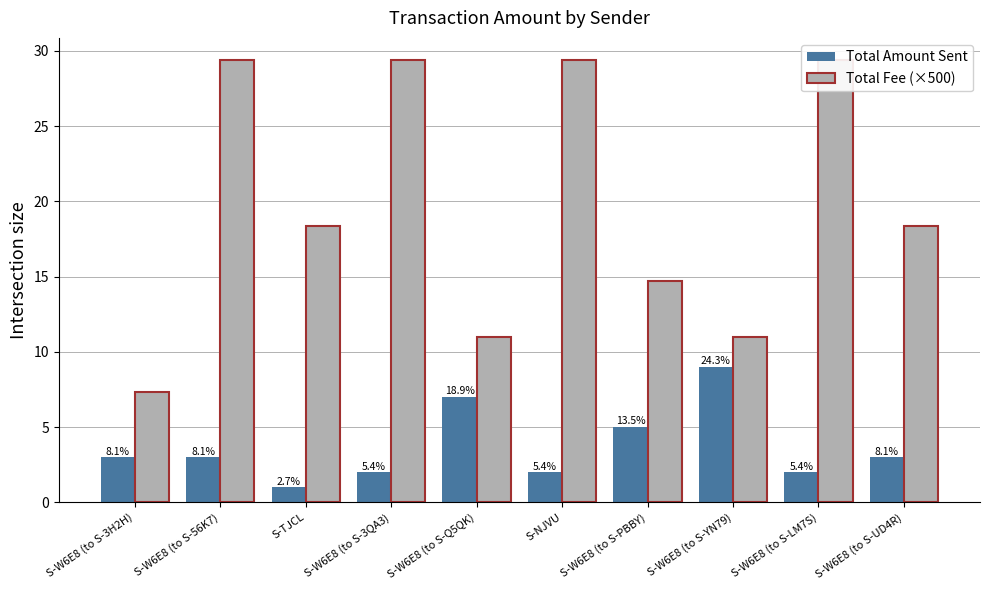

What is the label of the 8th bar from the left?

S-W6E8 (to S-YN79)